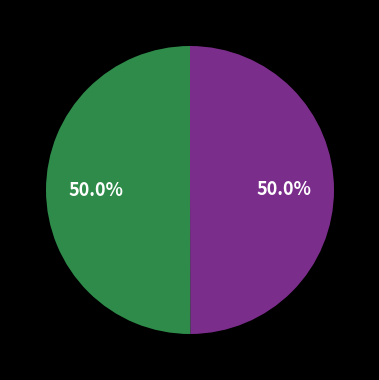

How many segments does this pie chart have?

2